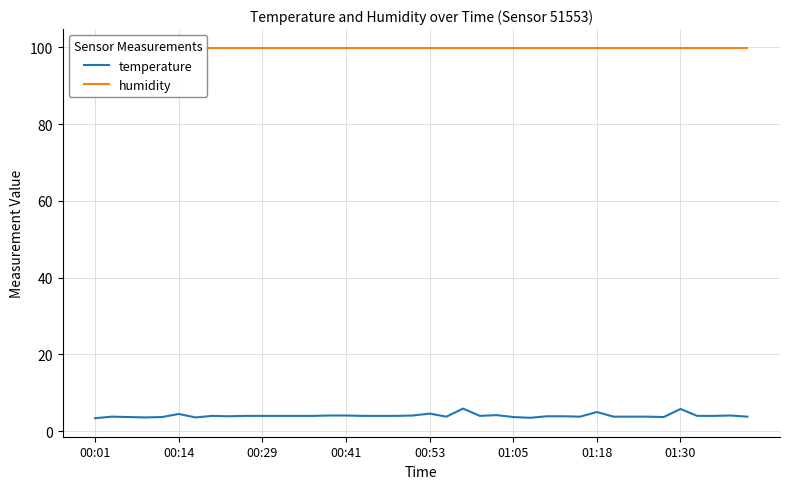

Rank the series at 16 from highest to lowest value.

humidity, temperature